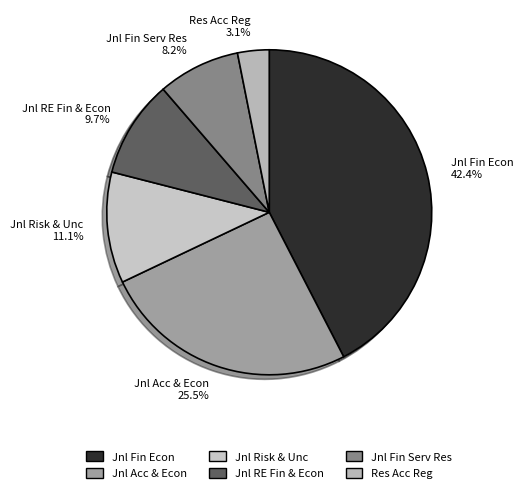

Is there a majority slice in this chart?

No